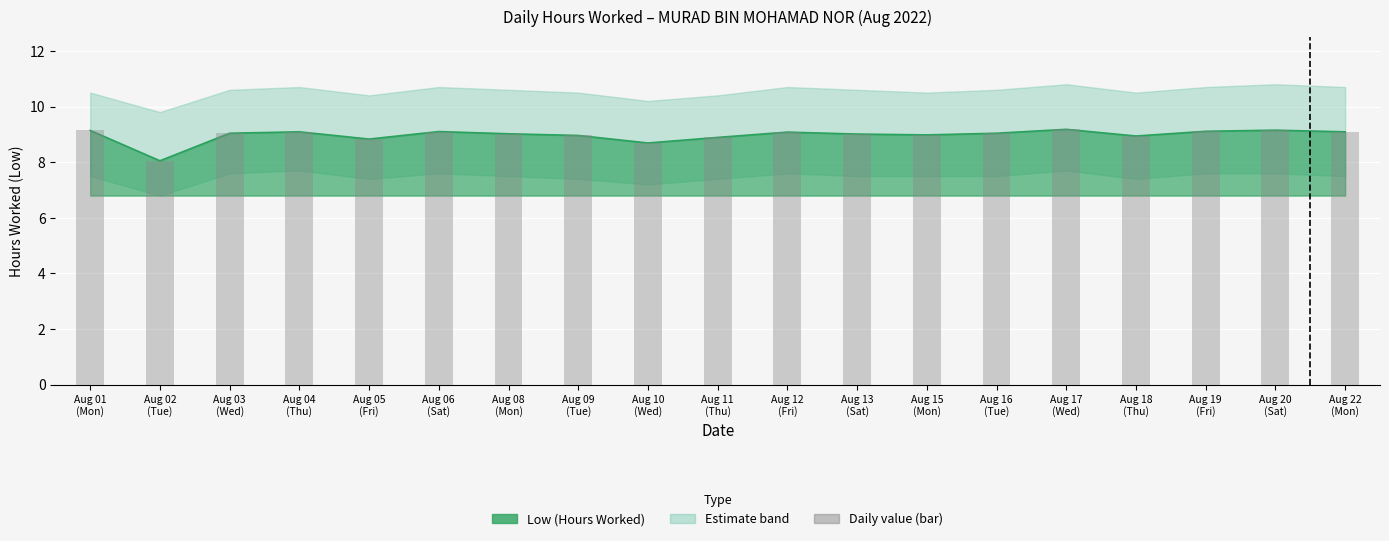

Where is the data nearest to the value 8?

Aug 02
(Tue)